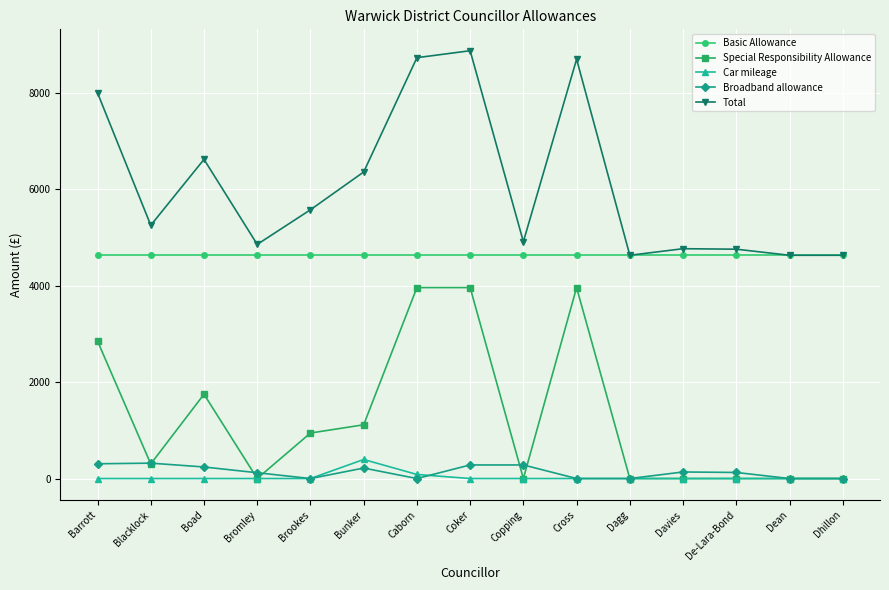

What is the label of the 15th point from the right?

Barrott